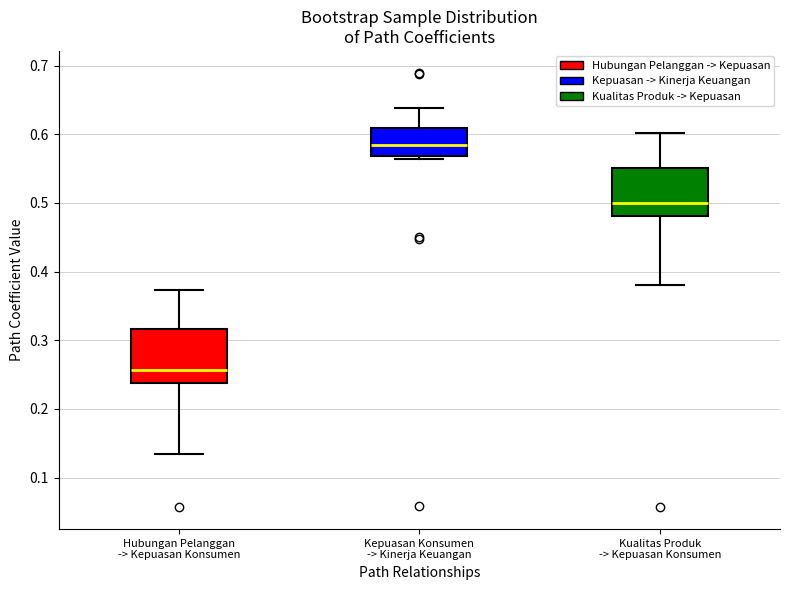

Reading left to right, transcribe this box plot: for each box, give where its median line is, the range the box spans, and where its two whiskers end, as read against the y-axis. The values are not printed on the chart, so give them approximately, as read against the axis.

Hubungan Pelanggan -> Kepuasan Konsumen: median 0.26, box 0.24 to 0.32, whiskers 0.13 to 0.37
Kepuasan Konsumen -> Kinerja Keuangan: median 0.58, box 0.57 to 0.61, whiskers 0.56 to 0.64
Kualitas Produk -> Kepuasan Konsumen: median 0.50, box 0.48 to 0.55, whiskers 0.38 to 0.60